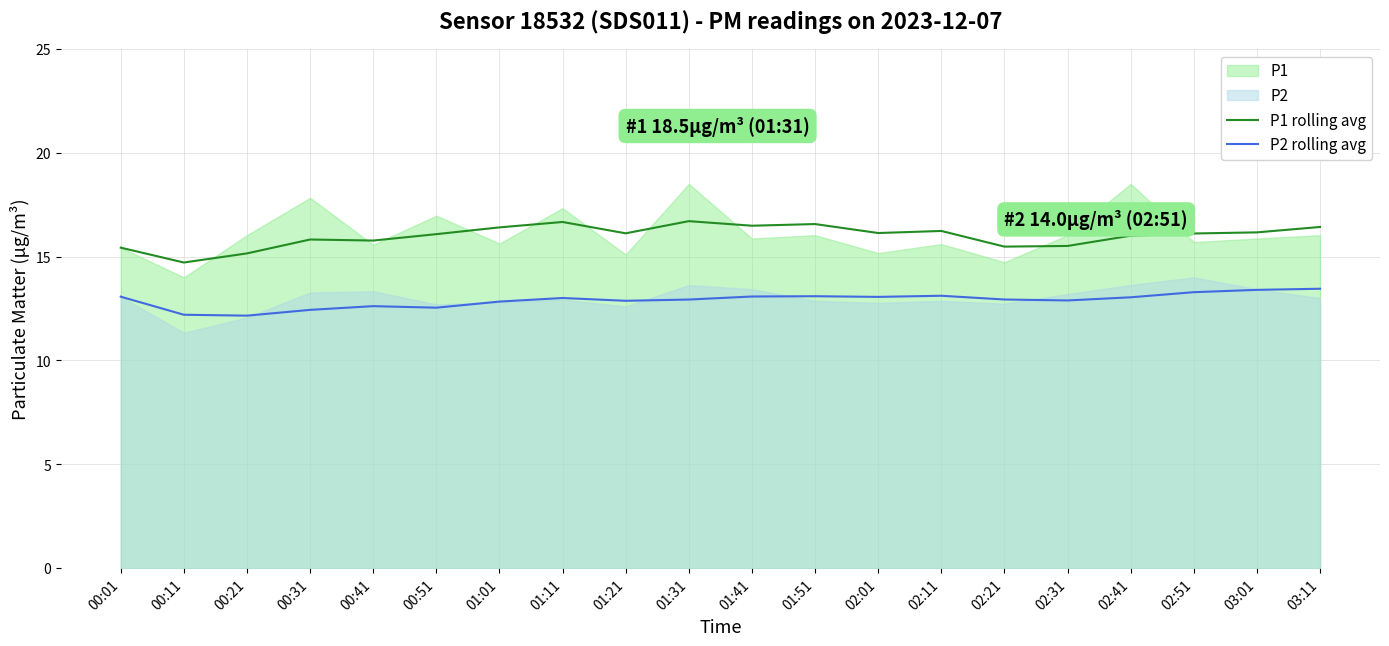

The P1 rolling avg series shows 10.5 at 02:01. True or false?

False